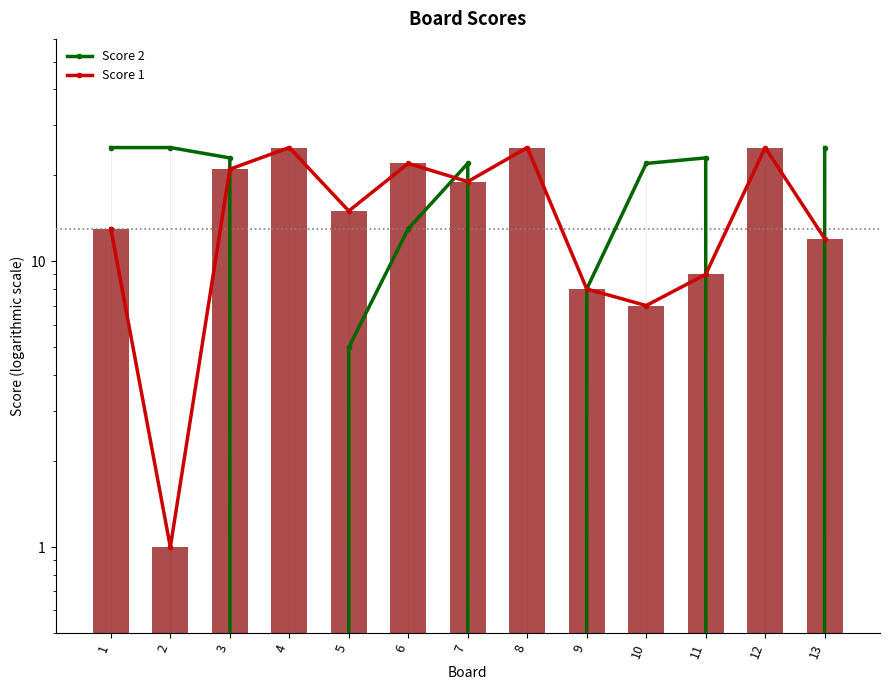

Reading left to right, what are all the values shown in this chart?

Score 2: 1=25	2=25	3=23	4=0	5=5	6=13	7=22	8=0	9=8	10=22	11=23	12=0	13=25
Score 1: 1=13	2=1	3=21	4=25	5=15	6=22	7=19	8=25	9=8	10=7	11=9	12=25	13=12